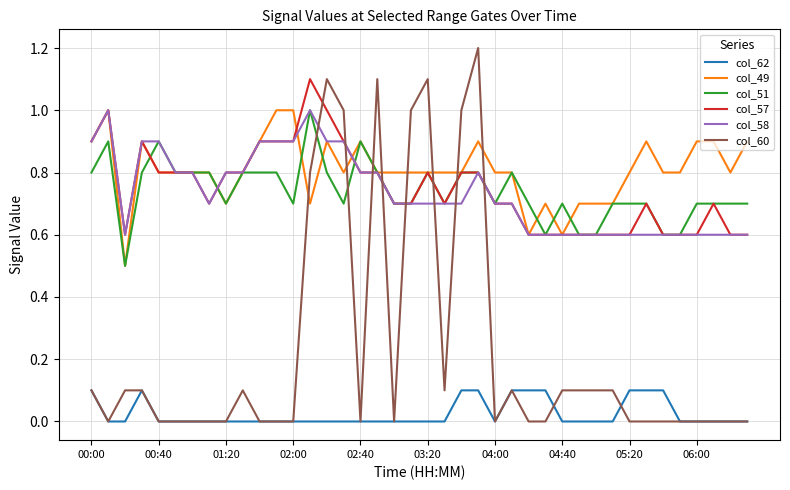

What is the greatest value displayed?

1.2